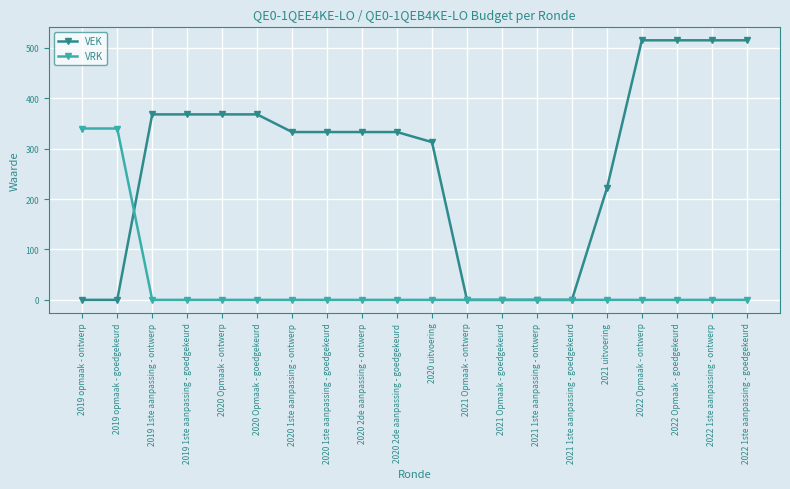

What position from the left is 2020 uitvoering?

11